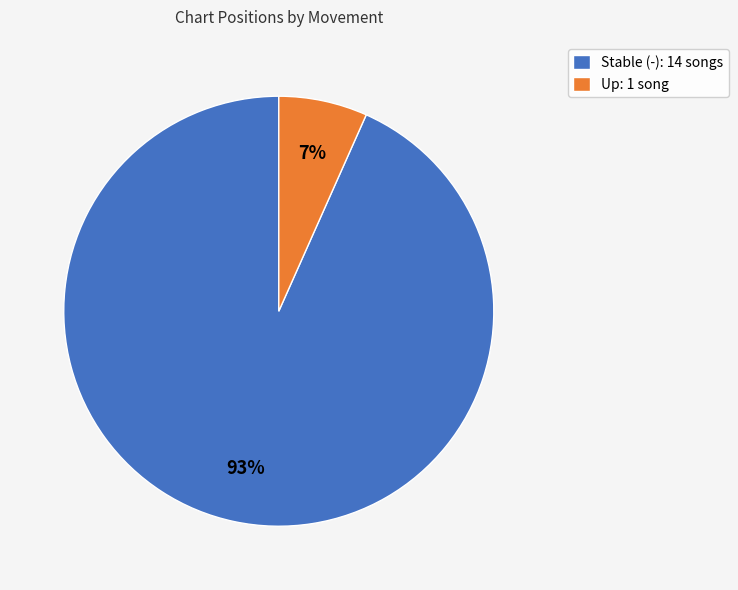

Combined, do Stable (-): 14 songs and Up: 1 song account for over 50%?

Yes